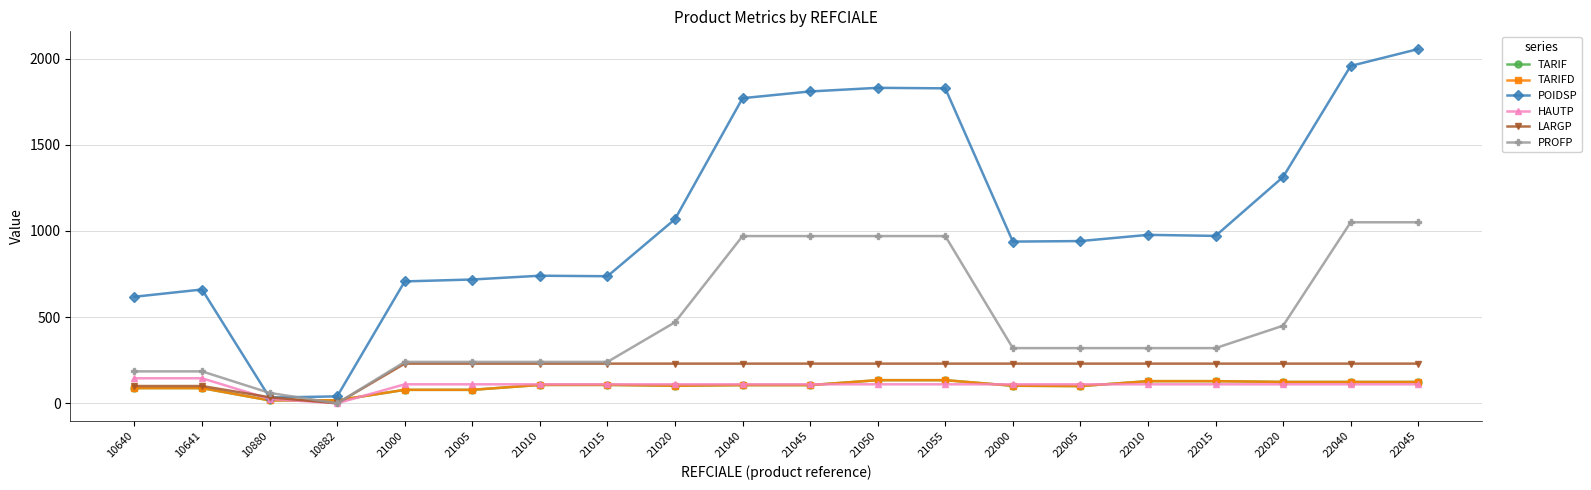

How many values in the PROFP series exceed 320?

8